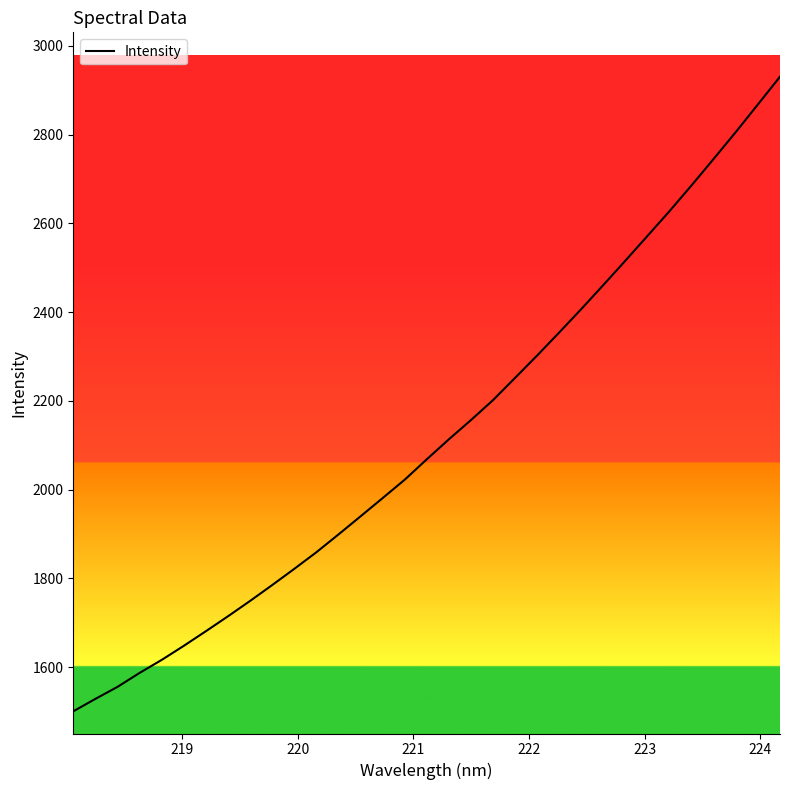

How many lines are shown in the chart?

1